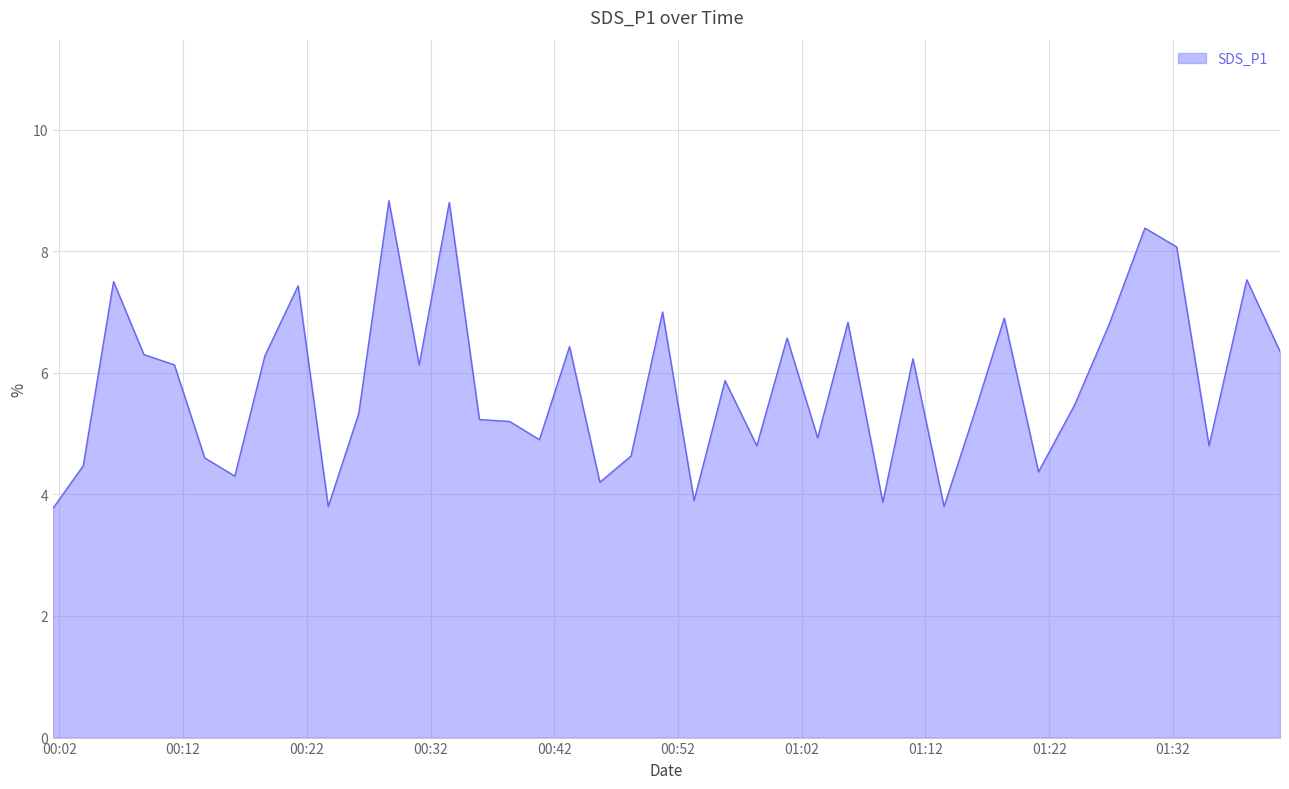

What is the minimum value shown in the chart?

3.8